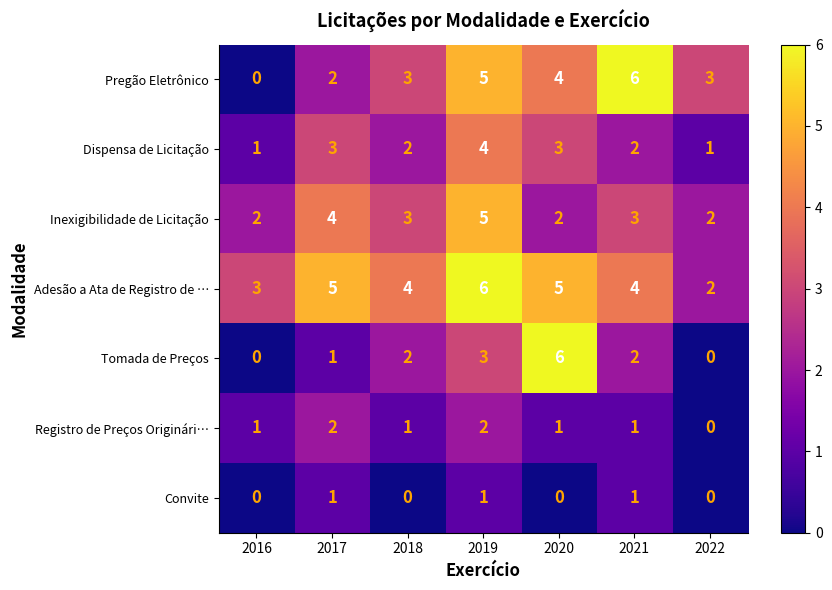

Which category has the highest value in the Tomada de Preços series?

2020